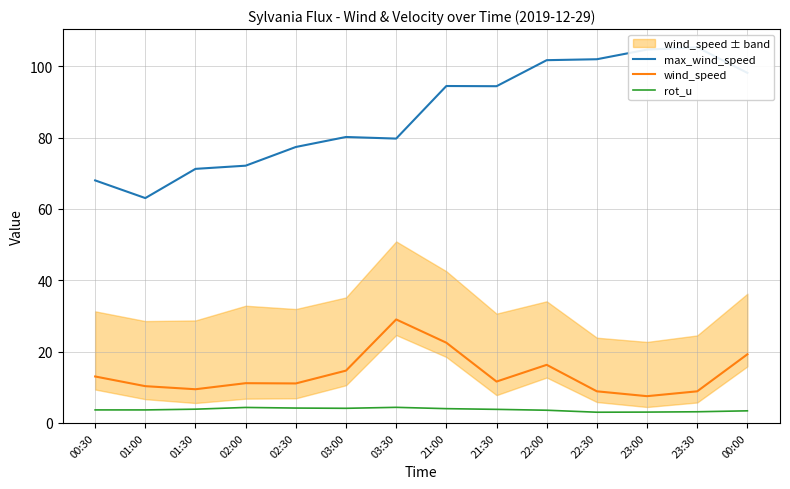

In max_wind_speed, how many points are lower than both neighbors (excluding endpoints)?

3